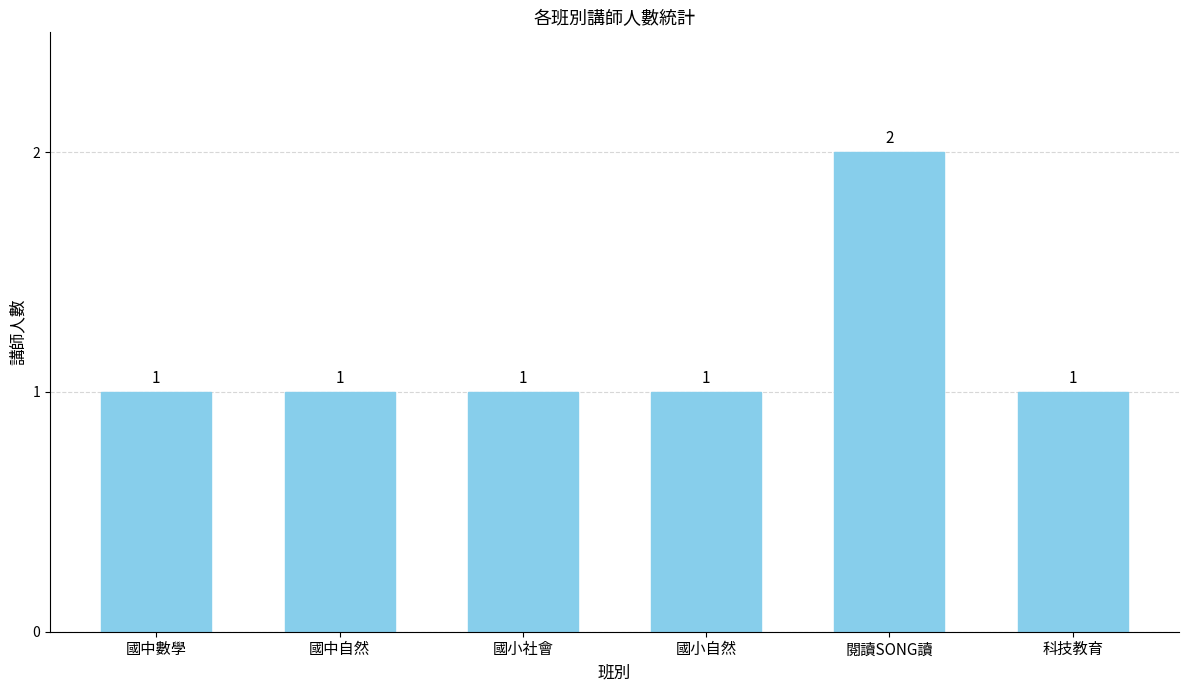

What is the sum of all values?

7